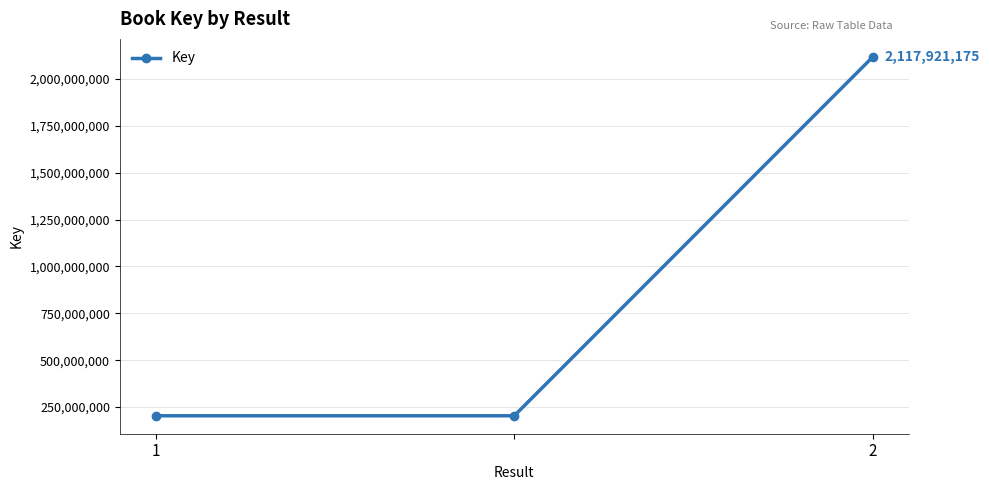

What is the difference between the maximum and minimum values?

1914260295